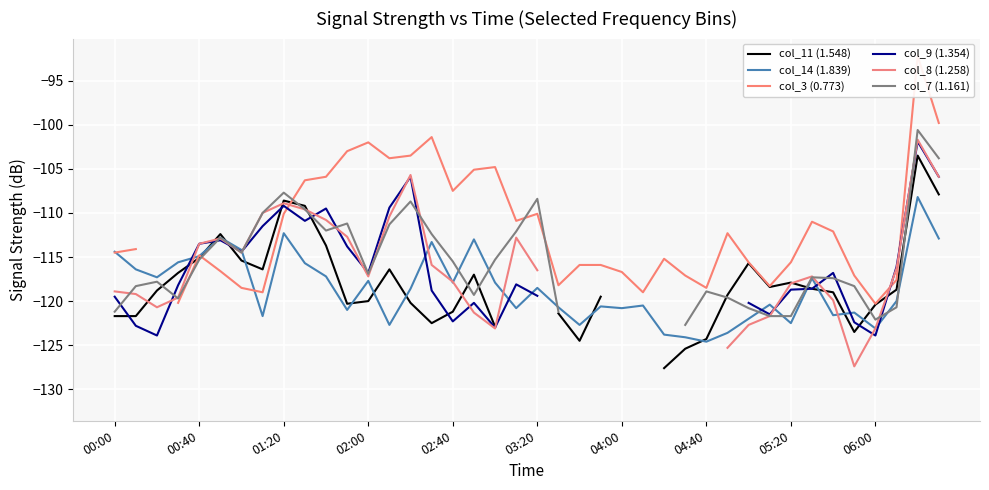

The col_14 (1.839) series shows -114.9 at 00:40. True or false?

True